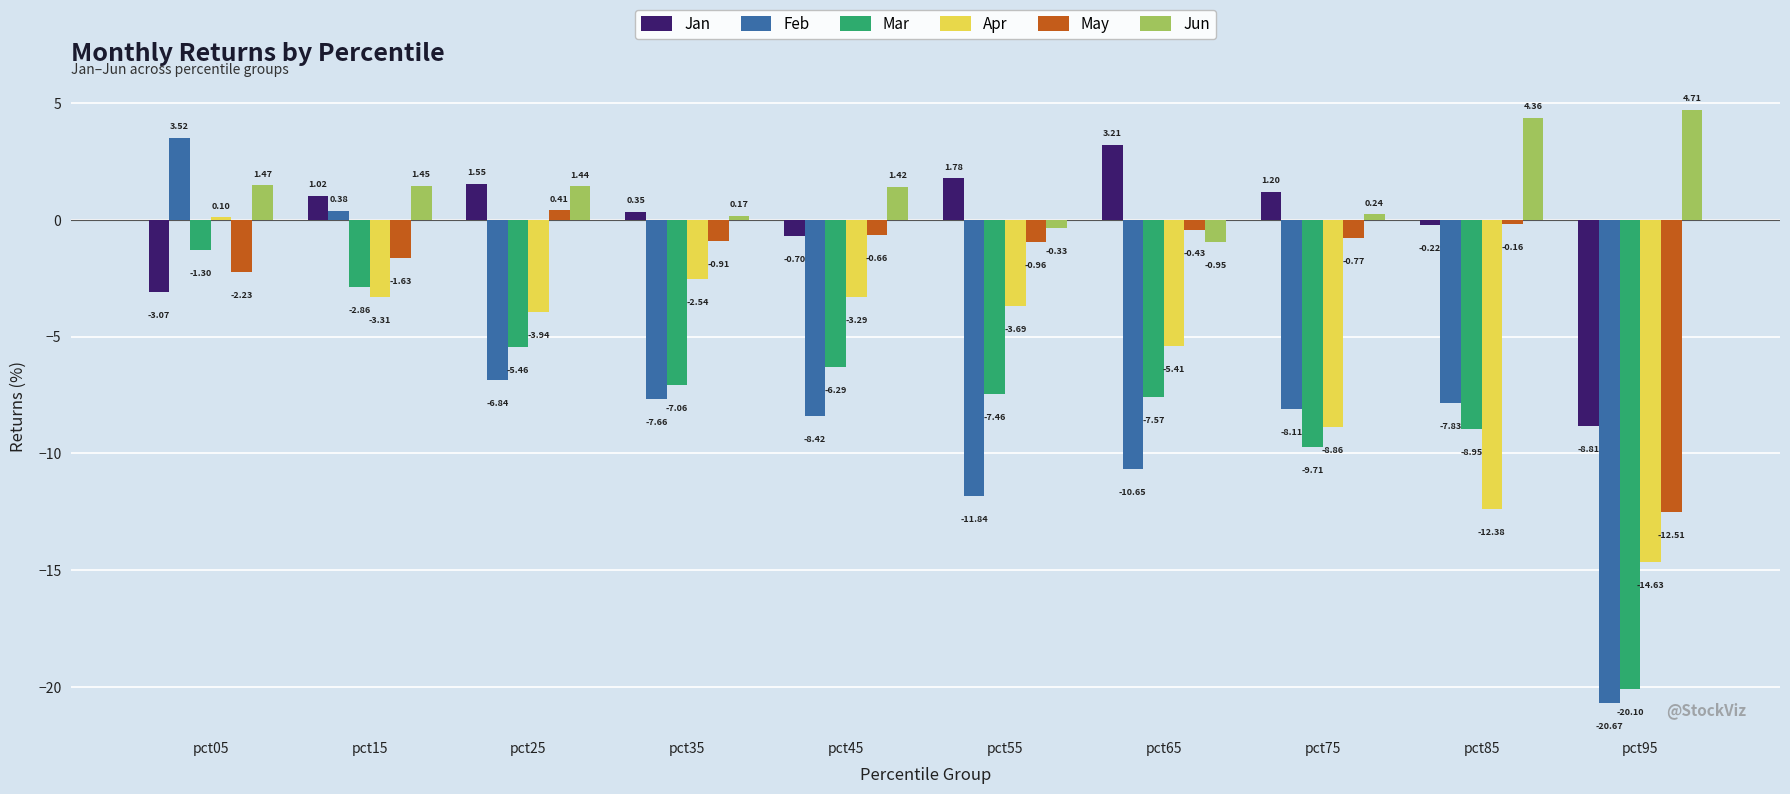

List the series in order of their peak value, highest first.

Jun, Feb, Jan, May, Apr, Mar